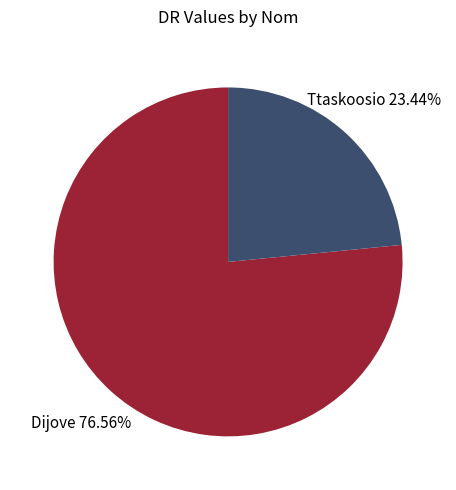

Approximately how many times larger is the value at Dijove compared to Ttaskoosio?

3.3